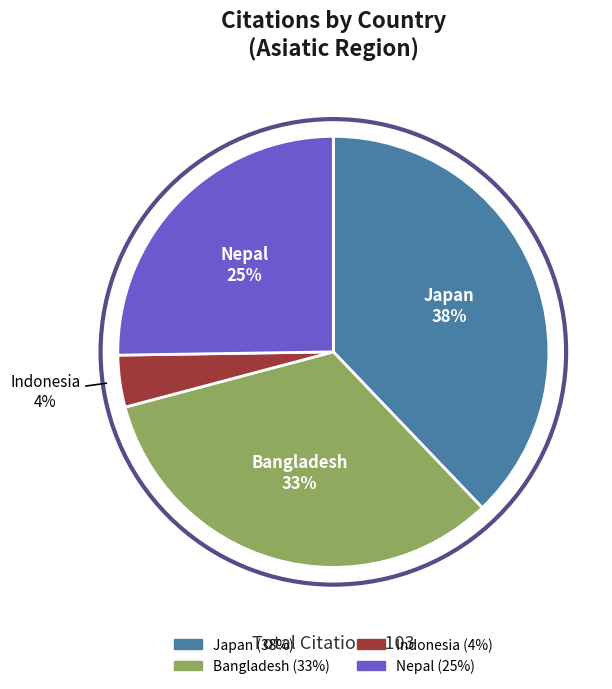

Is it true that Japan is 53% of the pie?

False